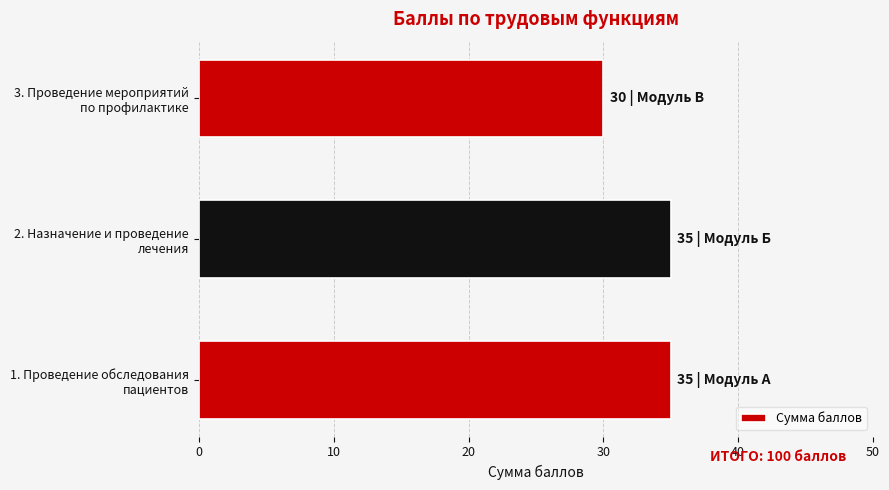

What is the difference between the maximum and minimum values?

5